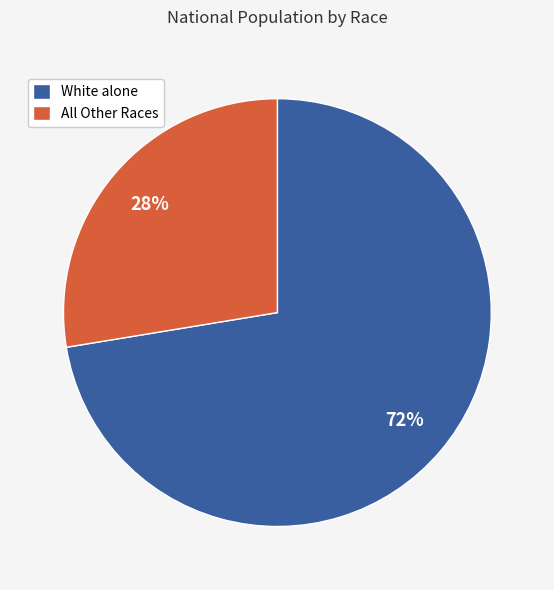

Combined, do White alone and All Other Races account for over 50%?

Yes